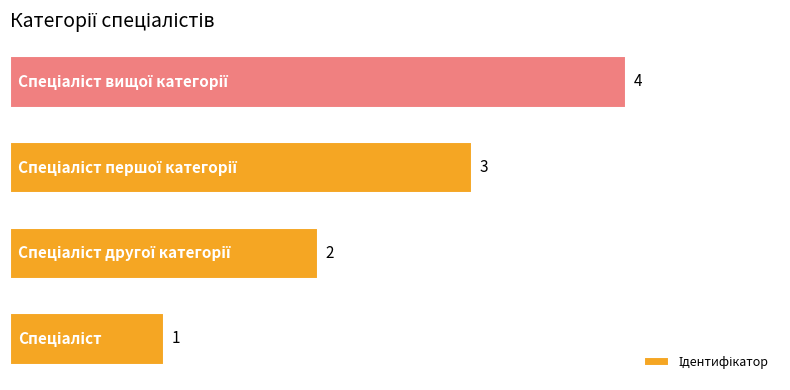

What is the difference between the maximum and minimum values?

3